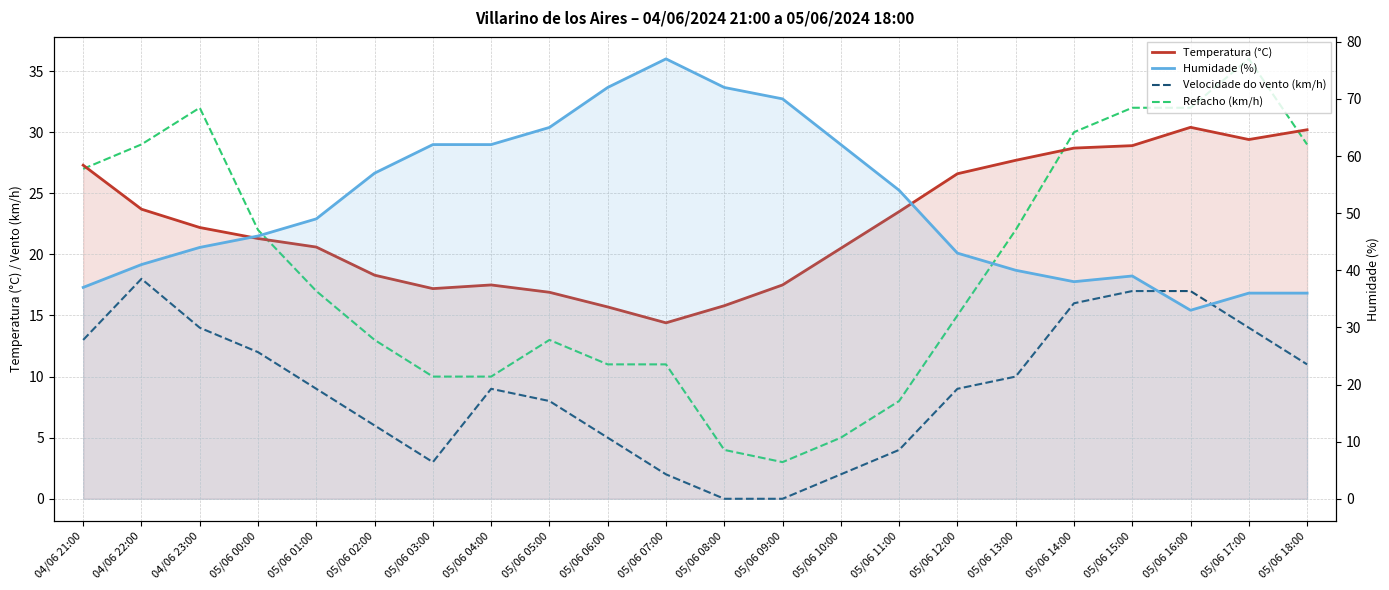

Rank the categories by Temperatura (°C) value from lowest to highest.

05/06 07:00, 05/06 06:00, 05/06 08:00, 05/06 05:00, 05/06 03:00, 05/06 04:00, 05/06 09:00, 05/06 02:00, 05/06 10:00, 05/06 01:00, 05/06 00:00, 04/06 23:00, 05/06 11:00, 04/06 22:00, 05/06 12:00, 04/06 21:00, 05/06 13:00, 05/06 14:00, 05/06 15:00, 05/06 17:00, 05/06 18:00, 05/06 16:00